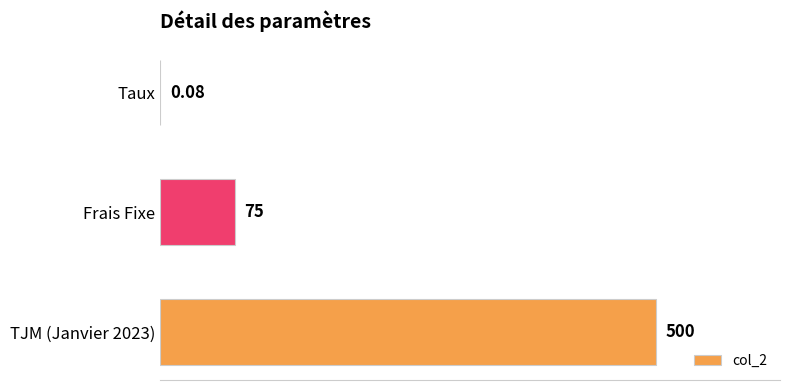

Are the bars horizontal?

Yes